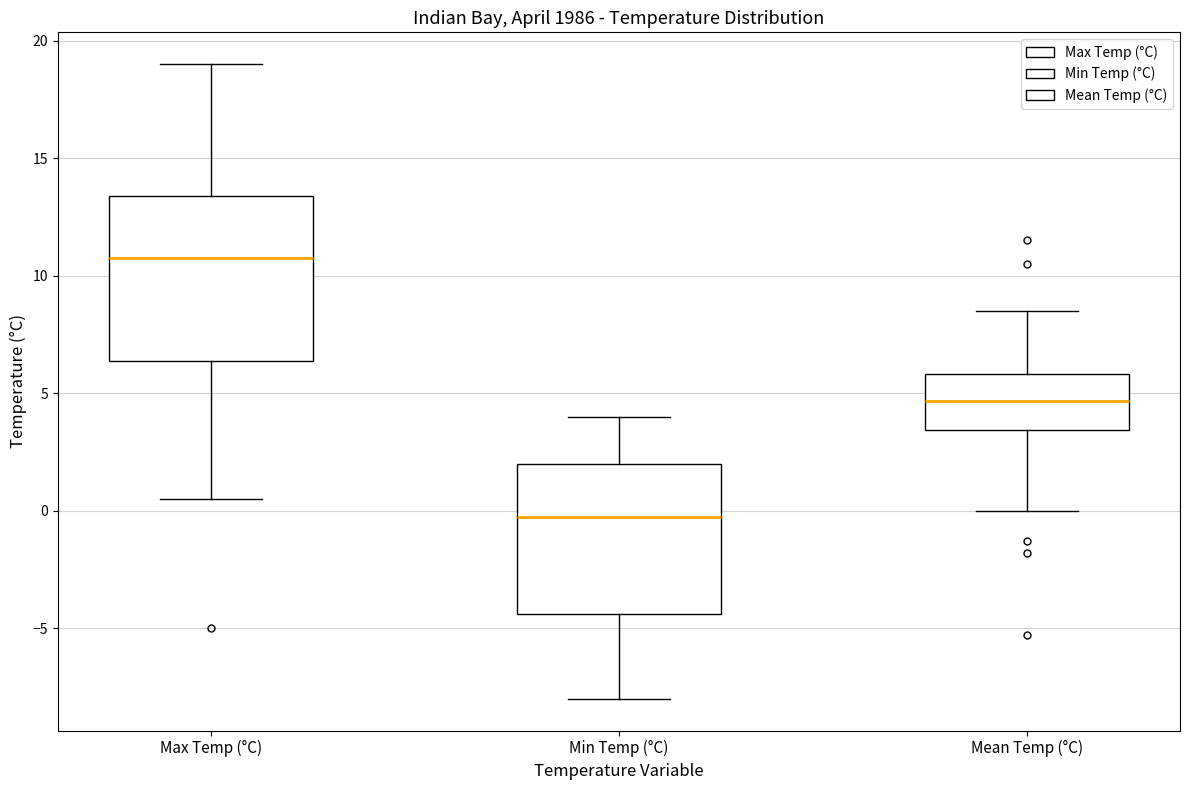

Which box has the highest median line?

Max Temp (°C)